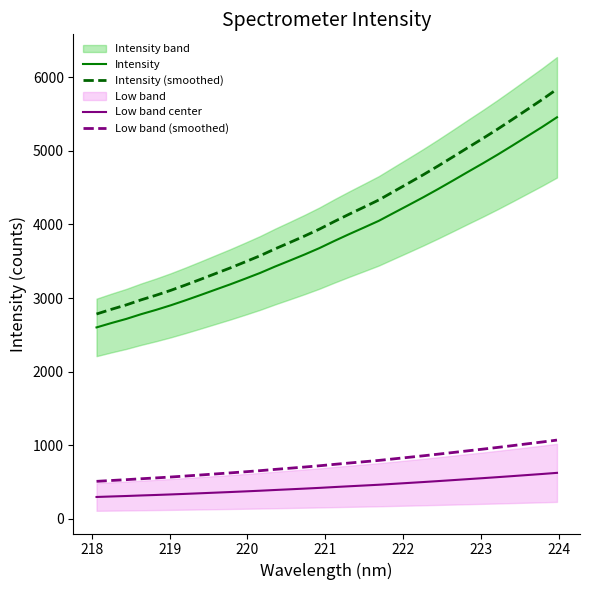

True or false: Low band center and Low band (smoothed) intersect in this chart.

False